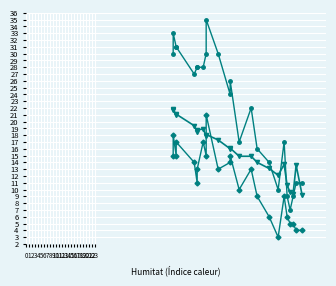

Which series has the largest total across all categories?

Ratxa (km/h)